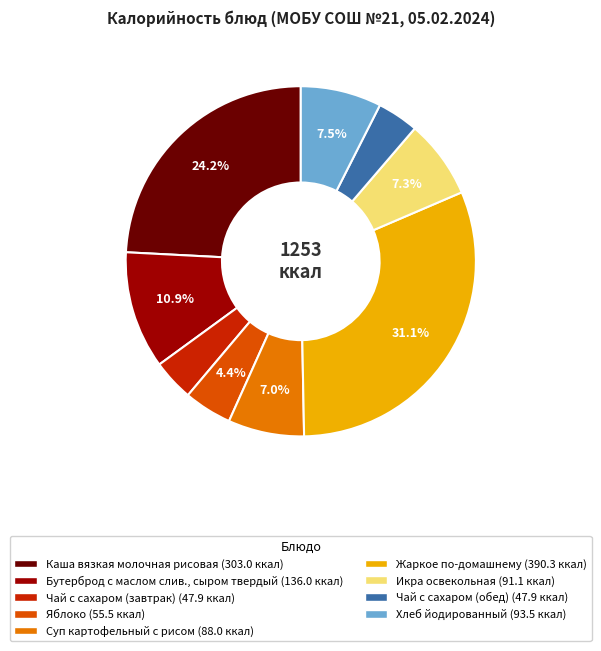

What is the ratio of the value at Чай с сахаром (завтрак) (47.9 ккал) to the value at Суп картофельный с рисом (88.0 ккал)?

0.5